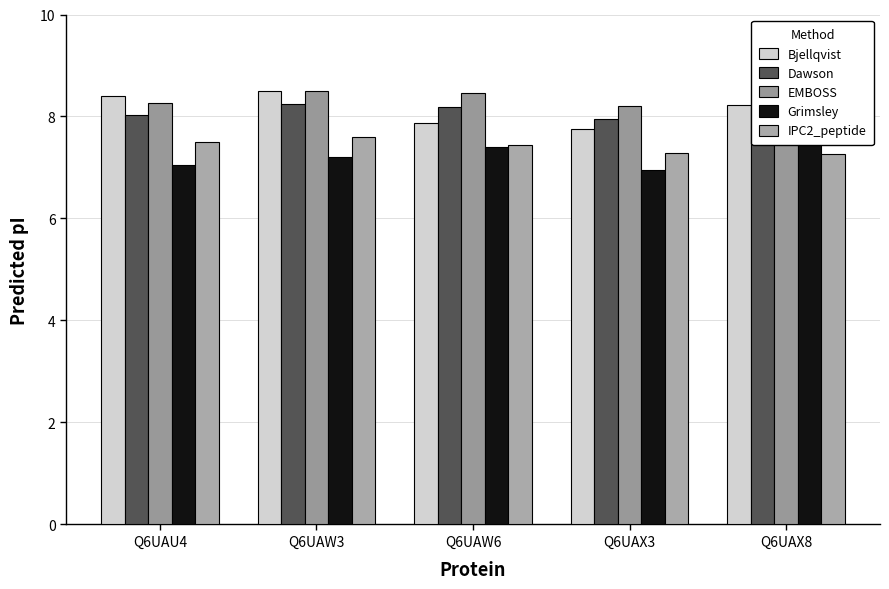

Between Q6UAW3 and Q6UAX8, which is larger?

Q6UAW3